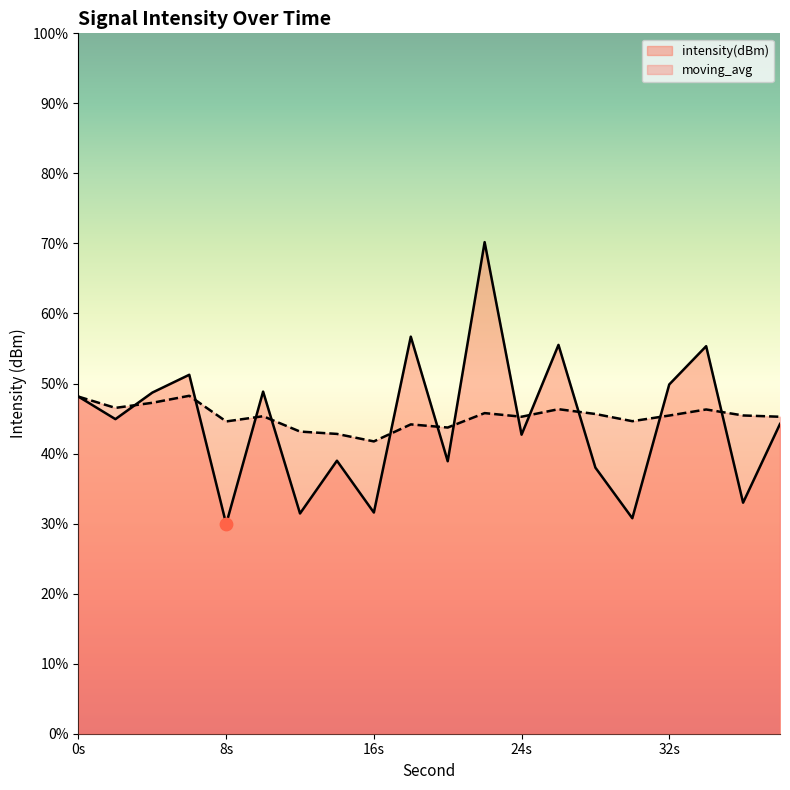

Is the value of moving_avg at 32 greater than the value of intensity(dBm) at 22?

No